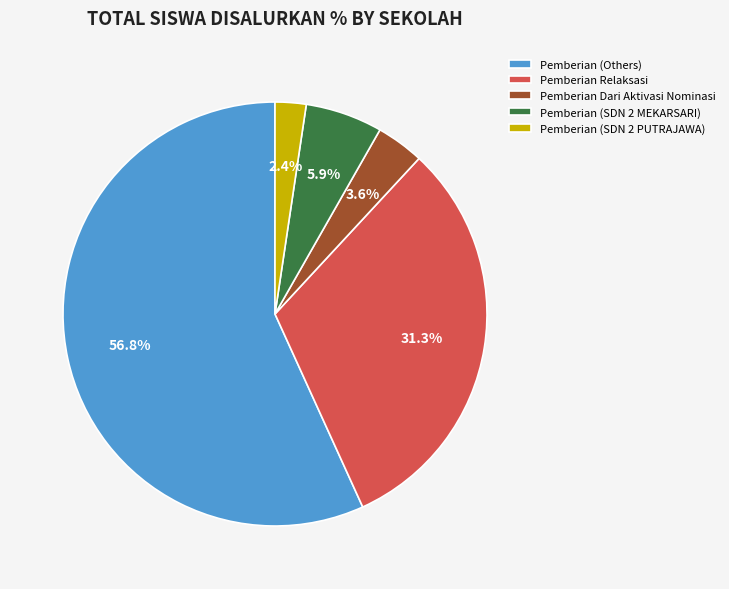

Does Pemberian (Others) account for over 50% of the chart?

Yes